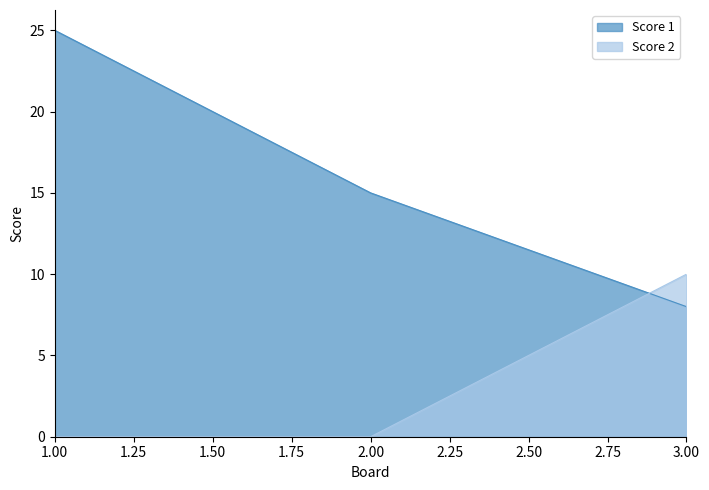

What is the maximum value shown in the chart?

25